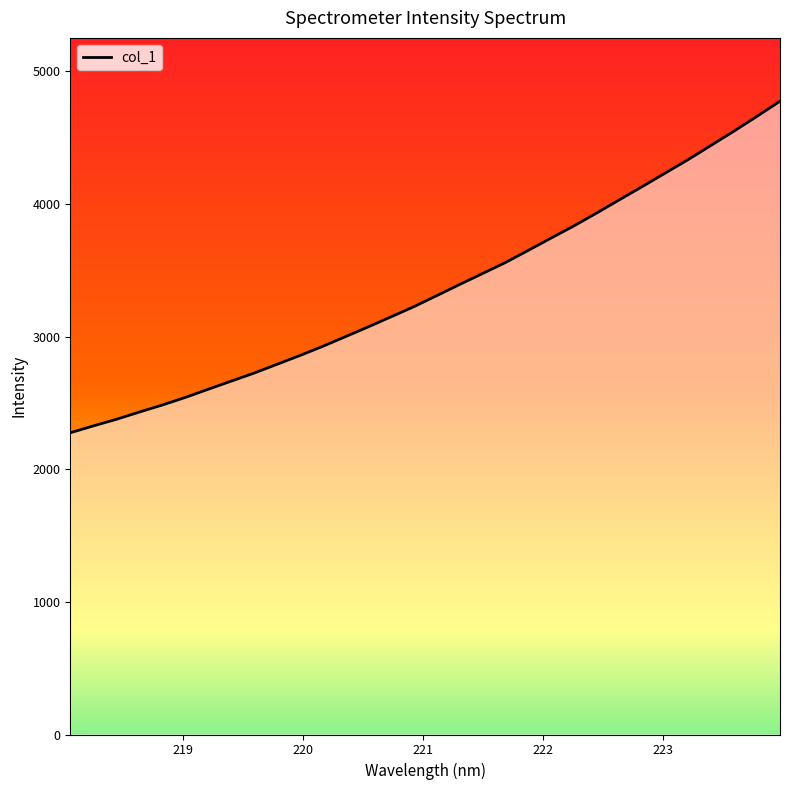

What is the difference between the maximum and second lowest values?

2448.8